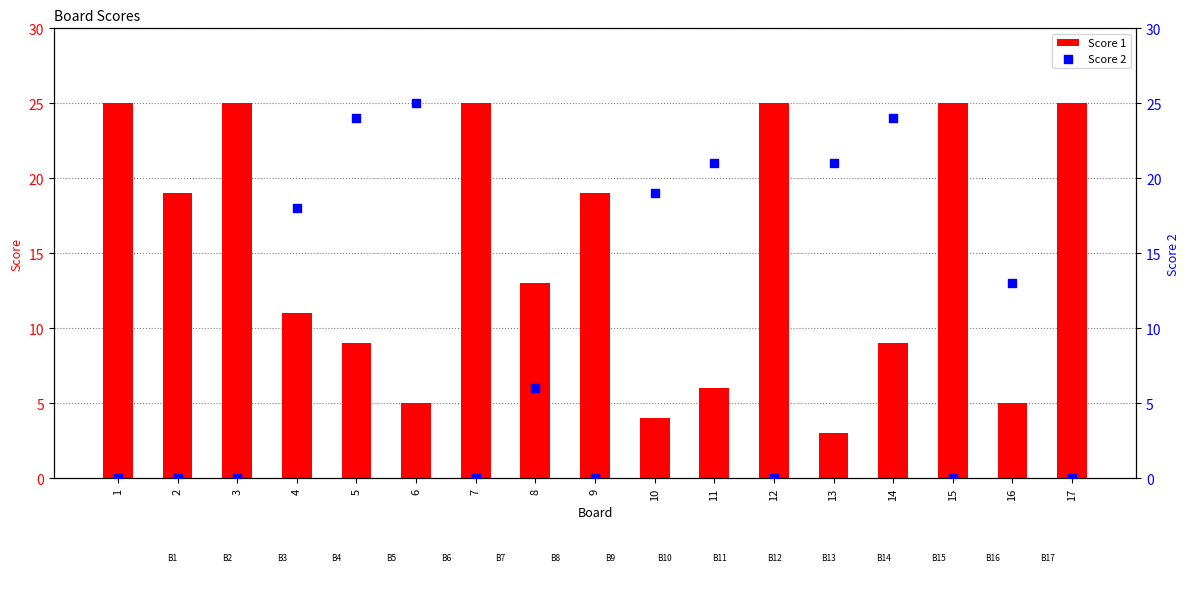

Which series has the largest total across all categories?

Score 1